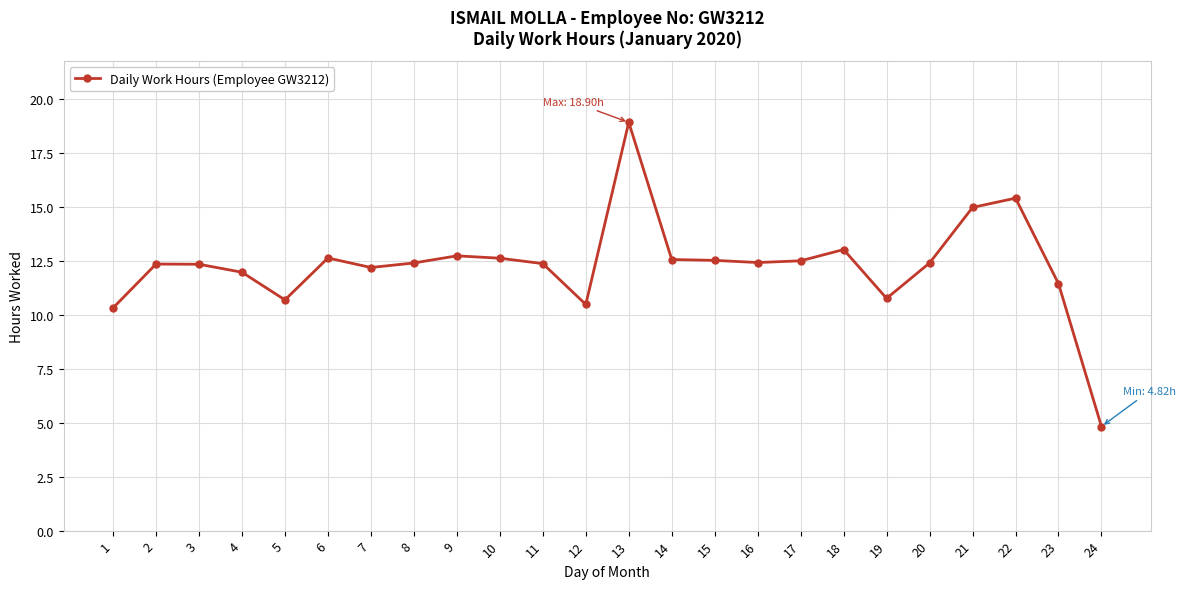

At which label does the data first exceed 12?

2